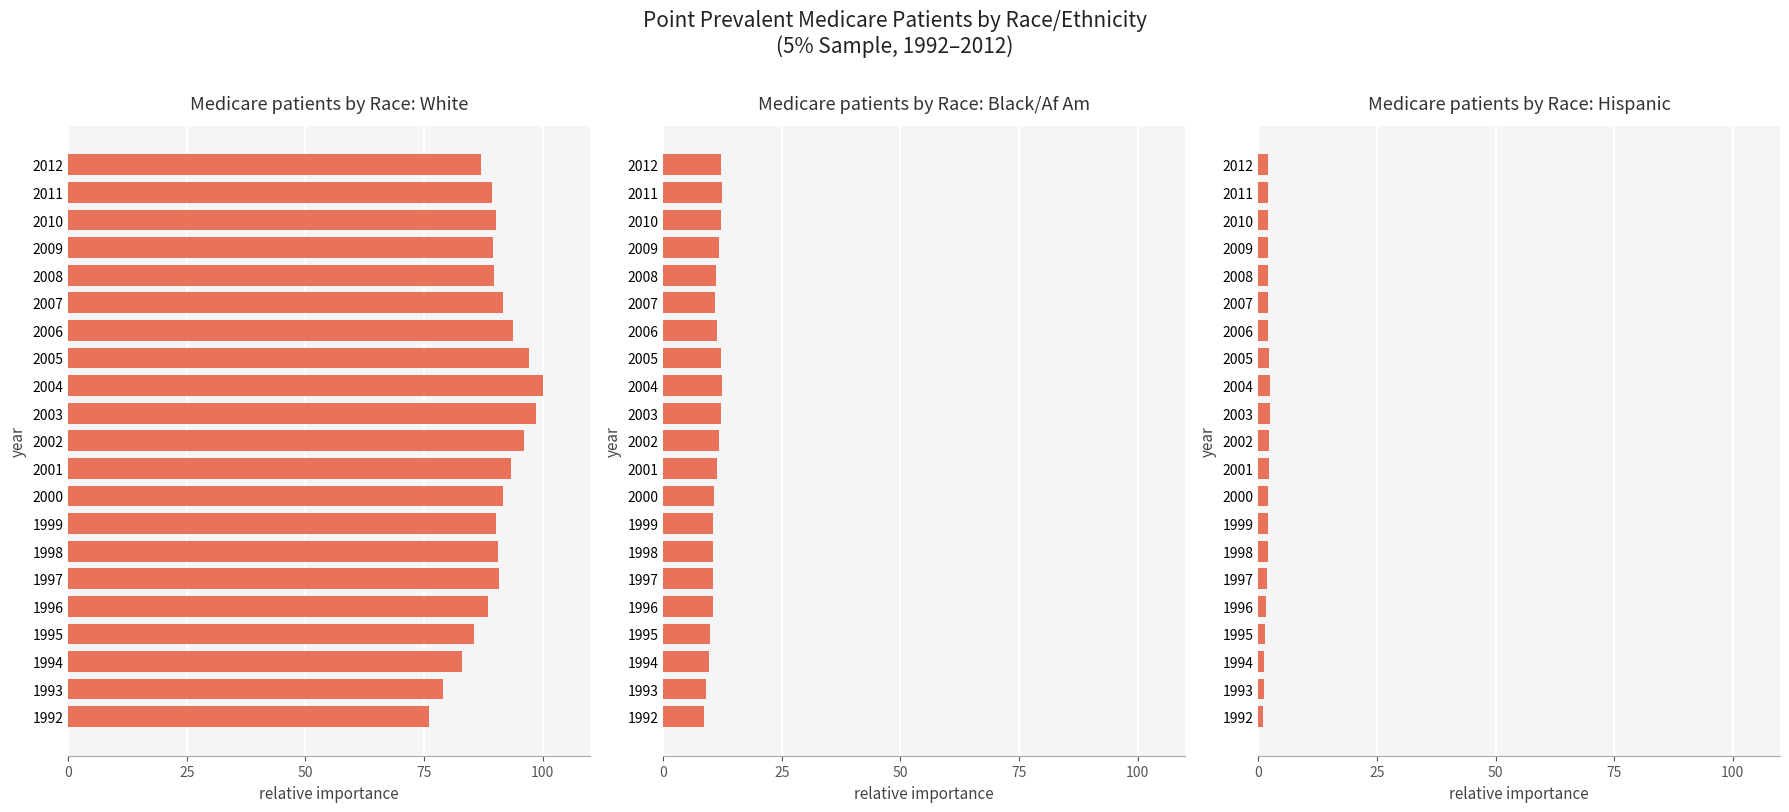

Is it true that Black/Af Am equals 11.6 at 2009?

True